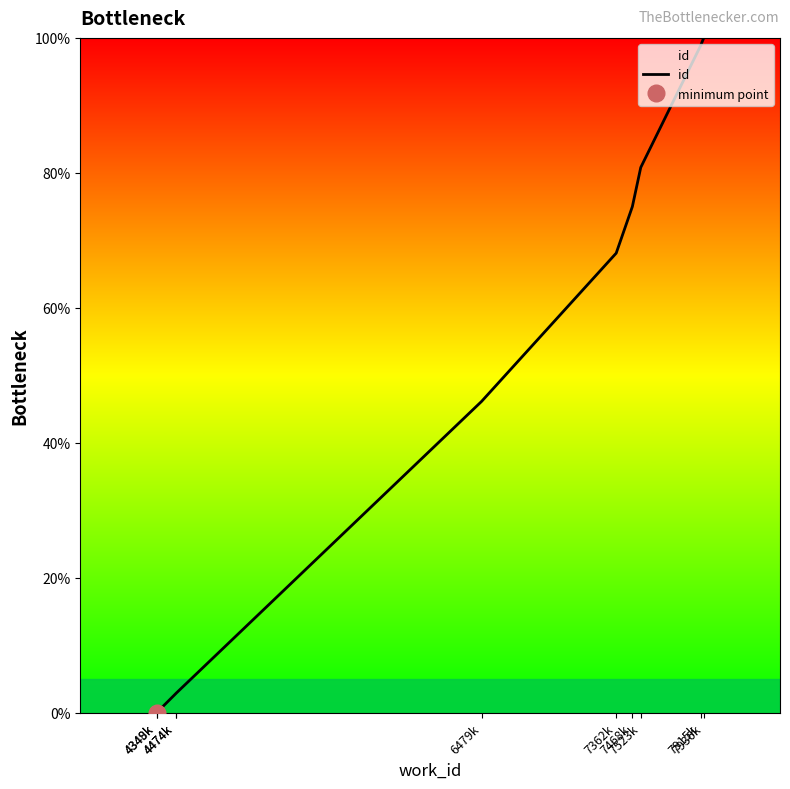

Which category has the highest value across all series?

7936k